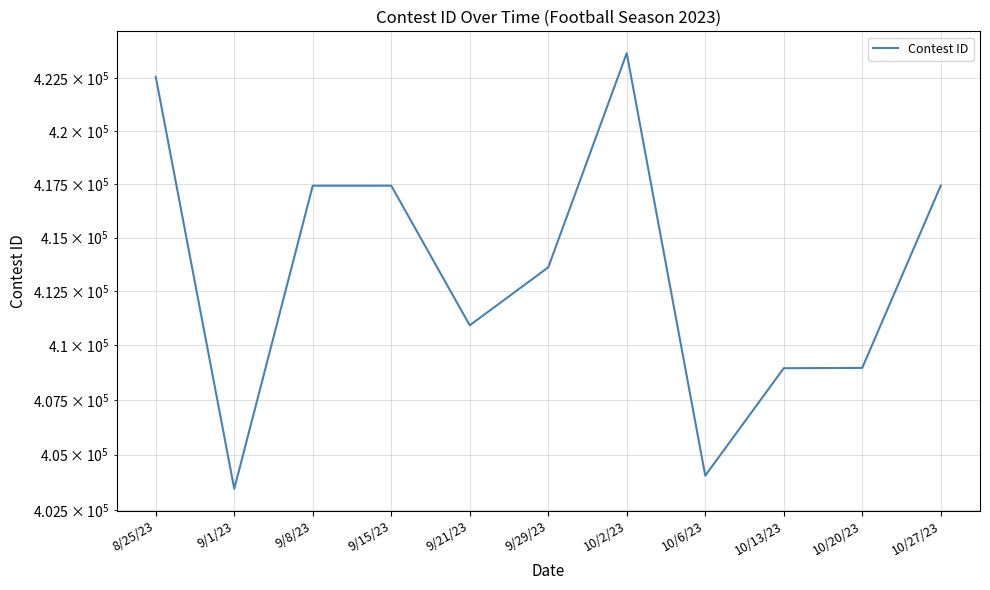

At which category does the data reach its first local valley?

9/1/23